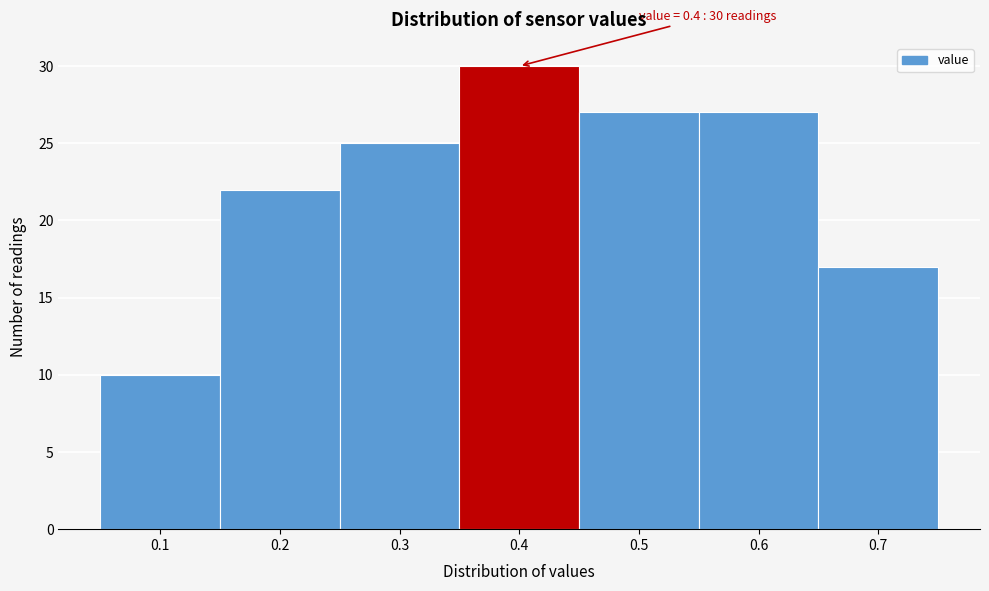

Which range on the x-axis has the tallest bar?

0.35 to 0.45